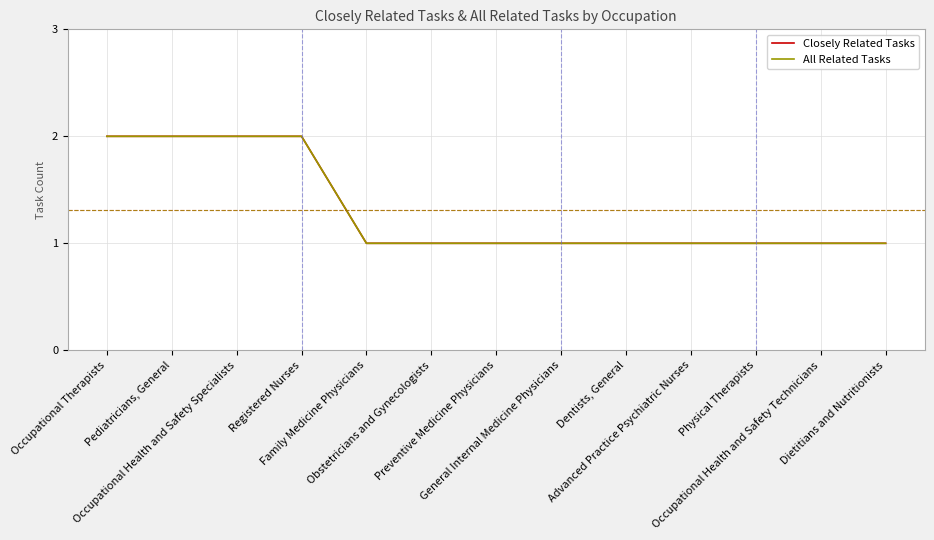

True or false: All Related Tasks and Closely Related Tasks cross at least once.

False